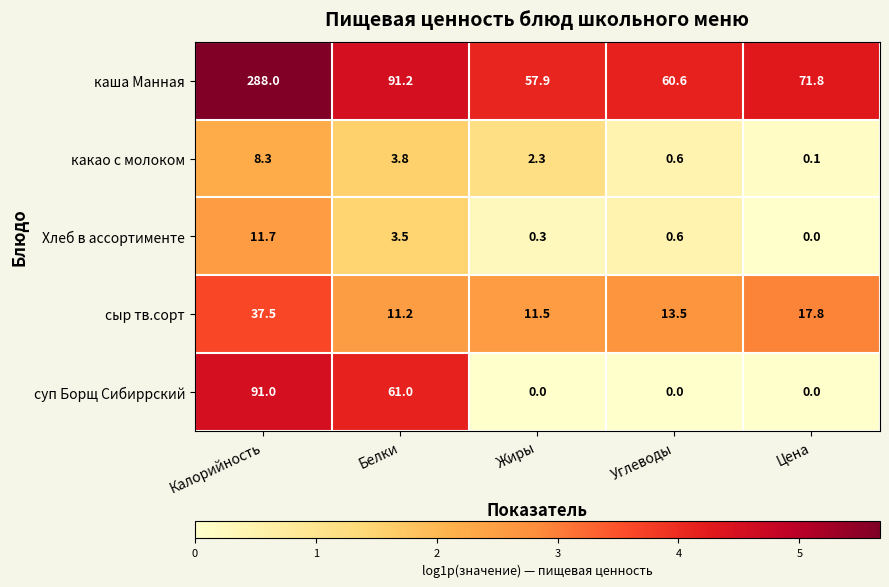

Reading left to right, list all the values displayed in this chart.

каша Манная: Калорийность=288.0	Белки=91.2	Жиры=57.9	Углеводы=60.6	Цена=71.8
какао с молоком: Калорийность=8.3	Белки=3.8	Жиры=2.3	Углеводы=0.6	Цена=0.1
Хлеб в ассортименте: Калорийность=11.7	Белки=3.5	Жиры=0.3	Углеводы=0.6	Цена=0.0
сыр тв.сорт: Калорийность=37.5	Белки=11.2	Жиры=11.5	Углеводы=13.5	Цена=17.8
суп Борщ Сибиррский: Калорийность=91.0	Белки=61.0	Жиры=0.0	Углеводы=0.0	Цена=0.0